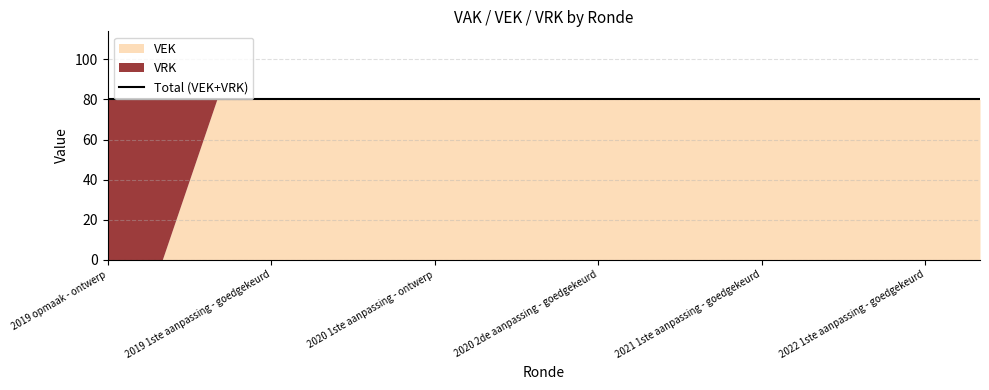

What are all the series names shown in the legend?

VEK, VRK